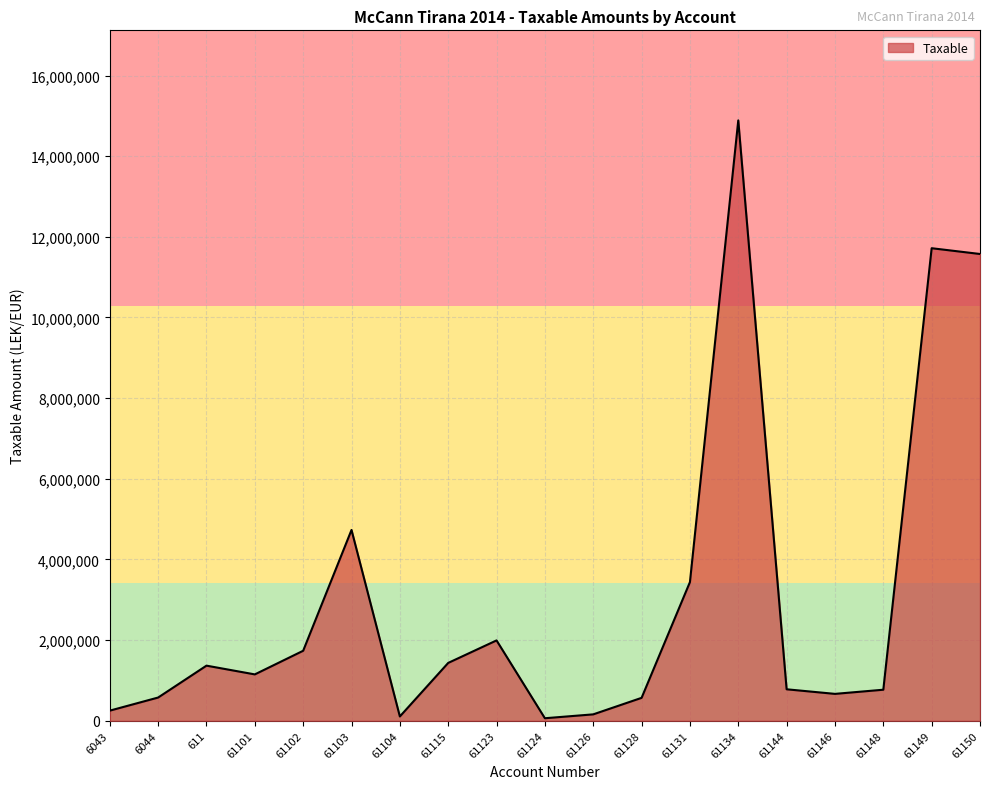

Approximately how many times larger is the value at 61146 compared to 61123?

0.3